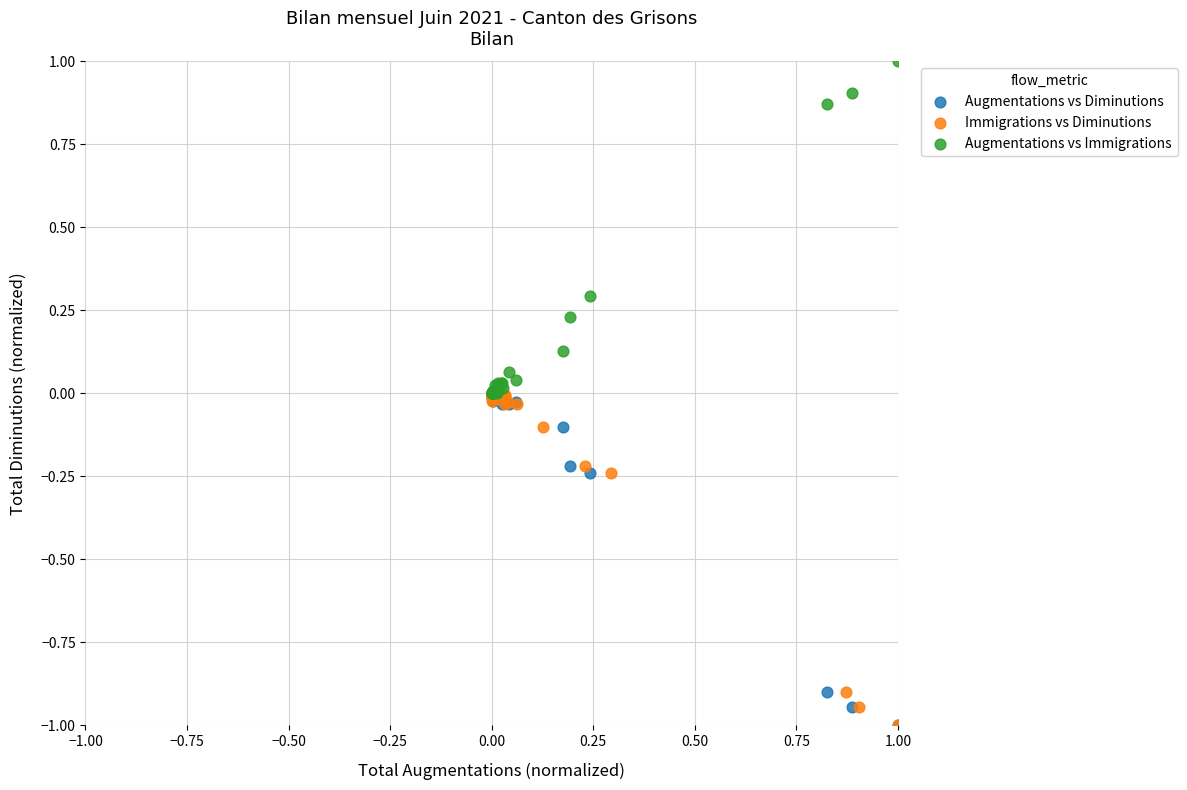

What are all the series names shown in the legend?

Augmentations vs Diminutions, Immigrations vs Diminutions, Augmentations vs Immigrations